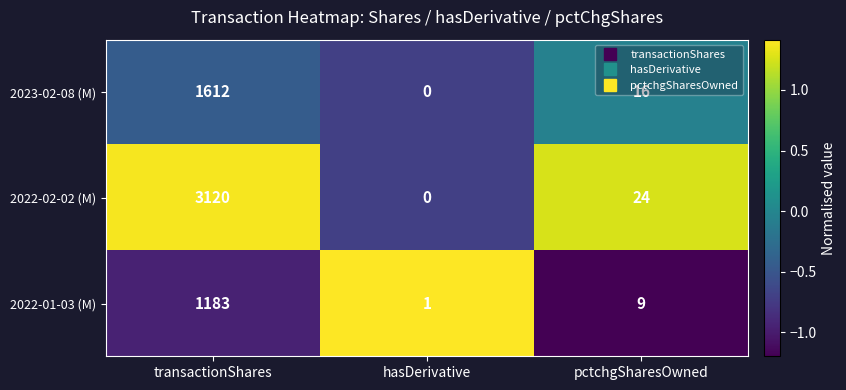

At which label does 2022-01-03 (M) reach its minimum?

hasDerivative